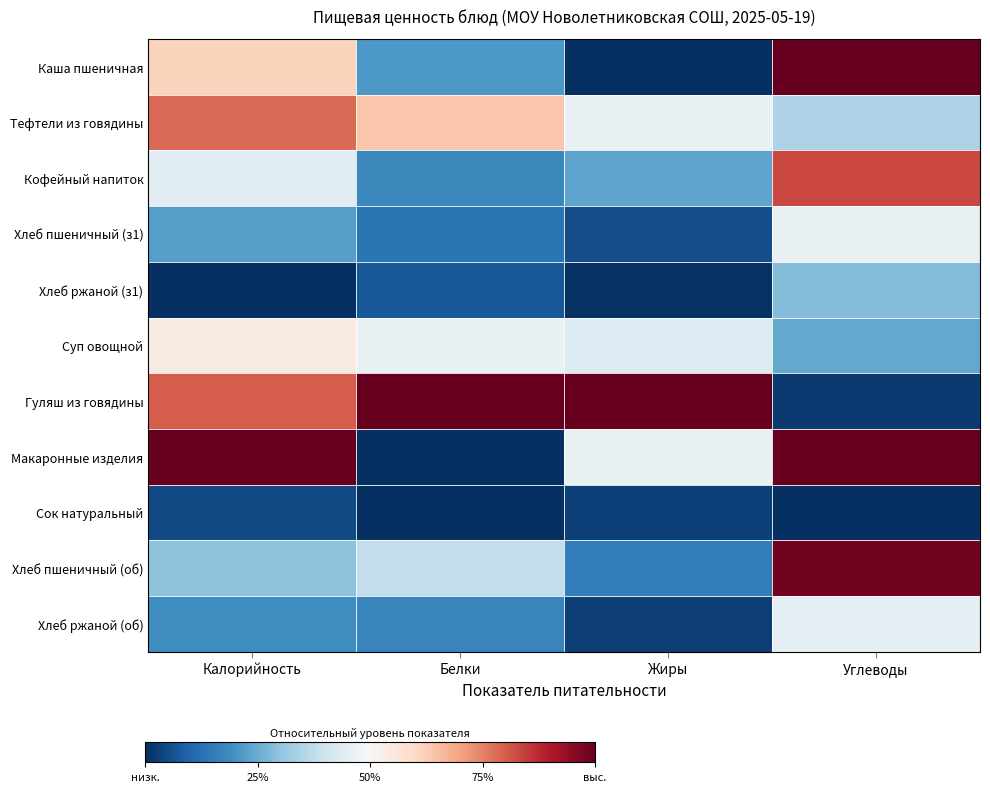

How many series are shown in this chart?

11